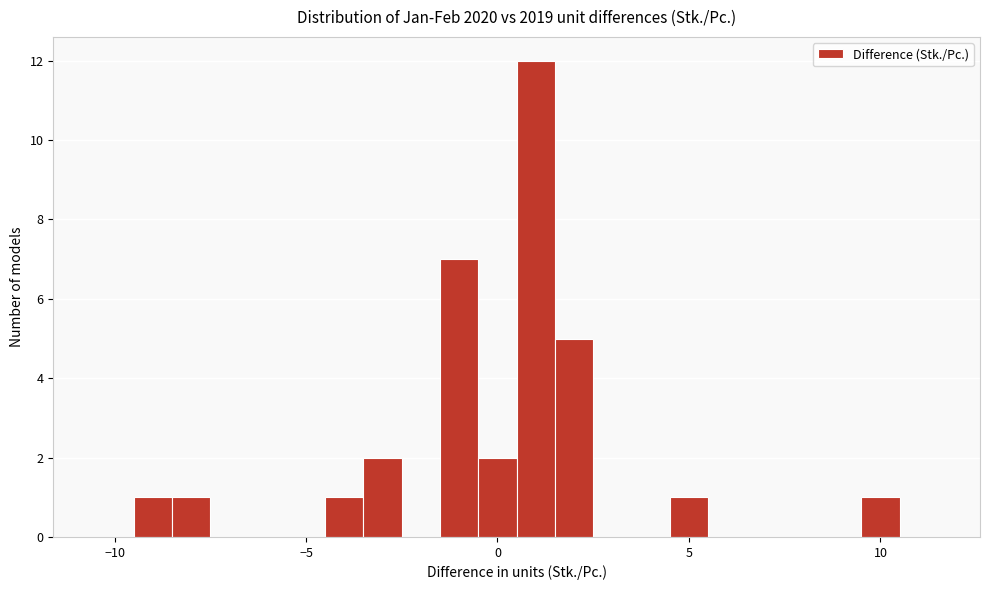

Around what value on the x-axis is the tallest bar? Give the approximate position of its centre, as read against the axis.

1.0